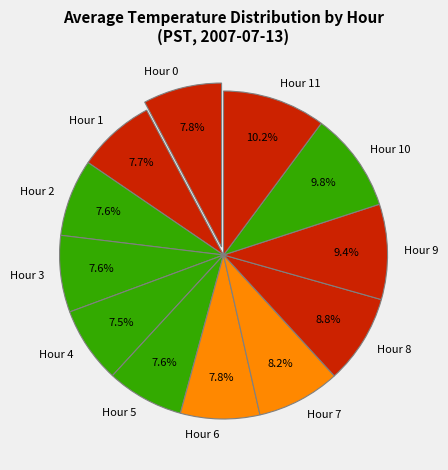

What is the ratio of the value at Hour 0 to the value at Hour 8?

0.9